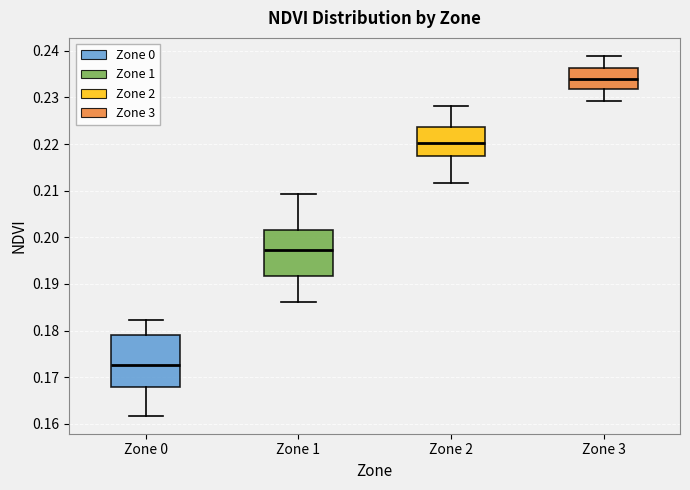

Which box is the tallest, from its lower edge to its upper edge?

Zone 0